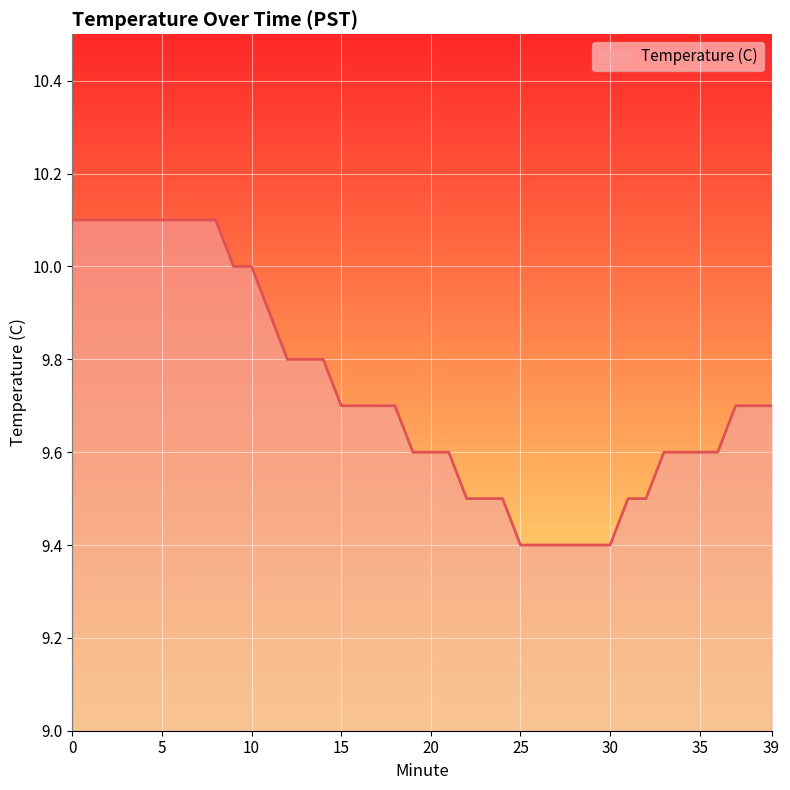

How many lines are shown in the chart?

1